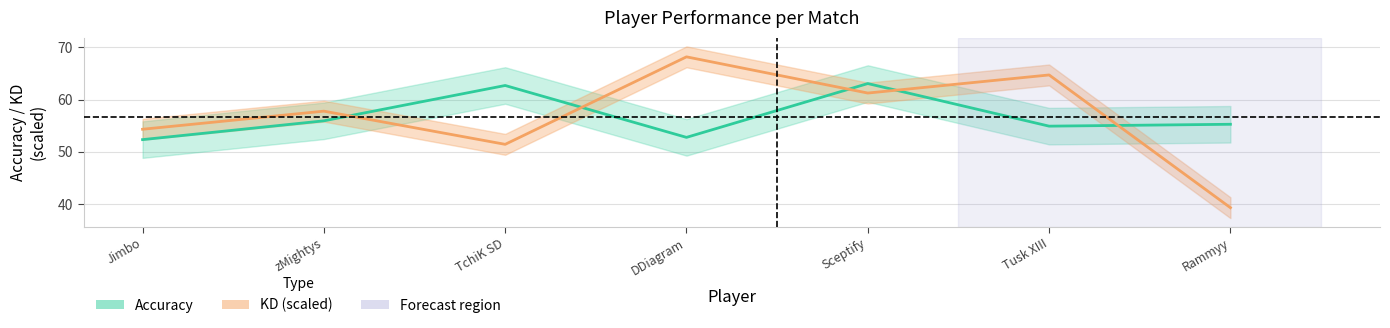

What is the total value across all series at Jimbo?

106.7